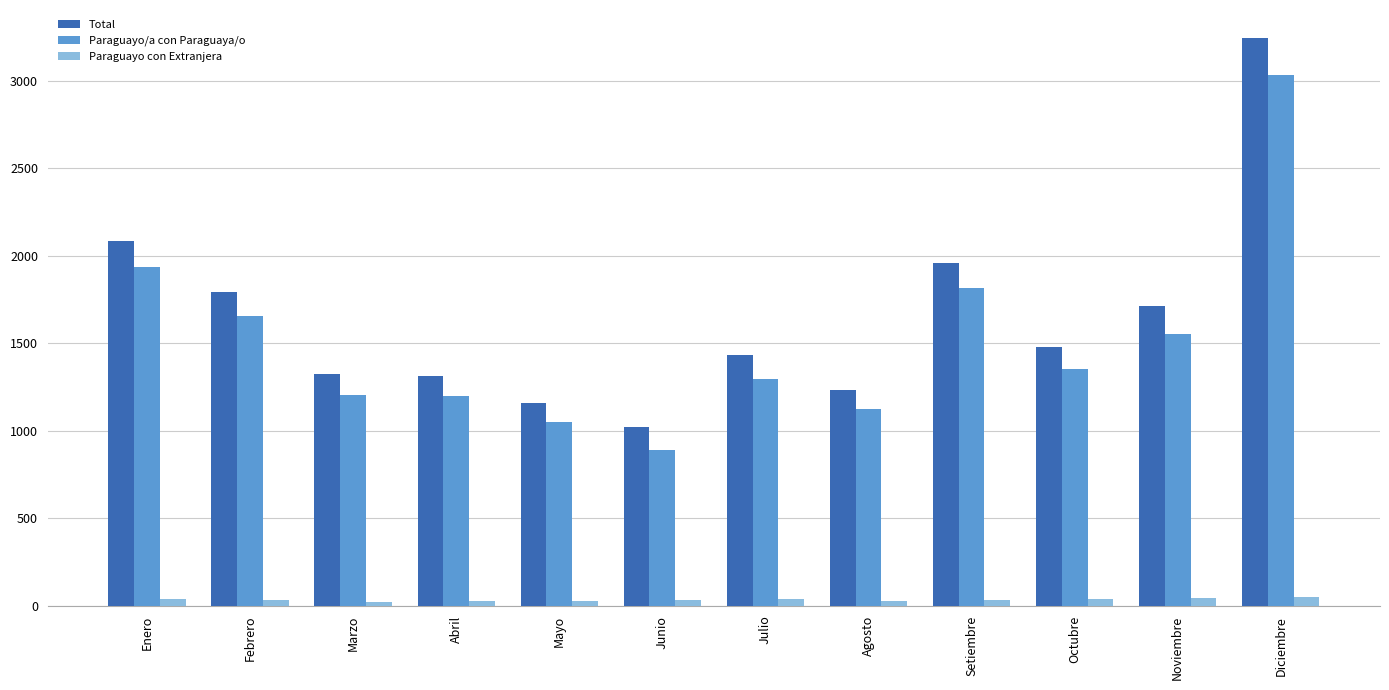

Where is Total nearest to the value 2132?

Enero